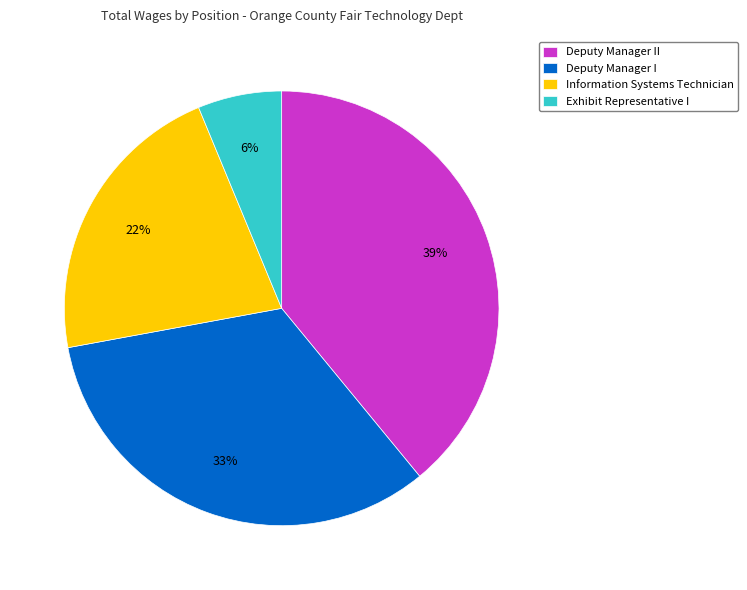

Is there a majority slice in this chart?

No